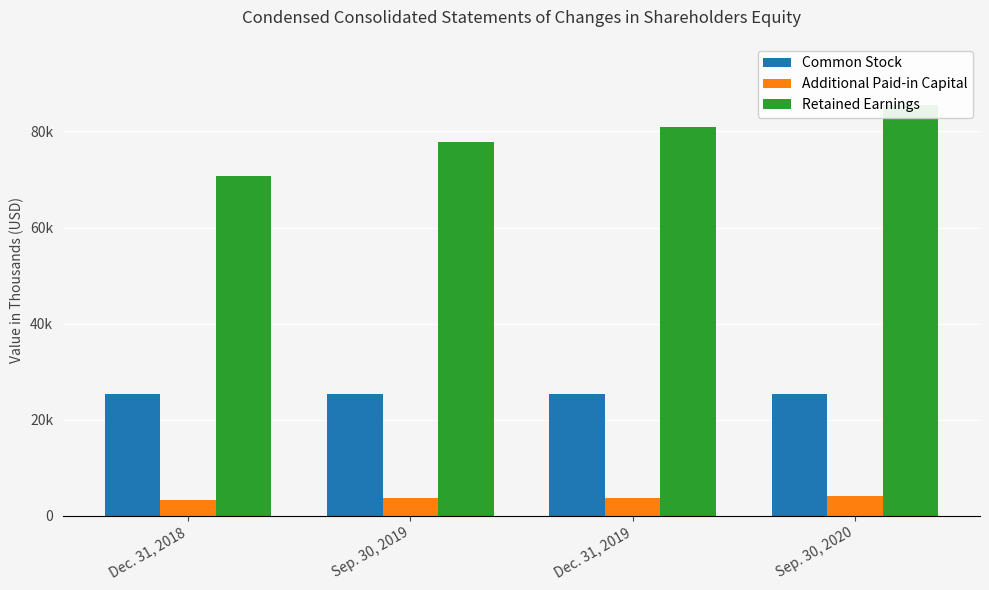

At Sep. 30, 2020, list the series in order from smallest to largest.

Additional Paid-in Capital, Common Stock, Retained Earnings